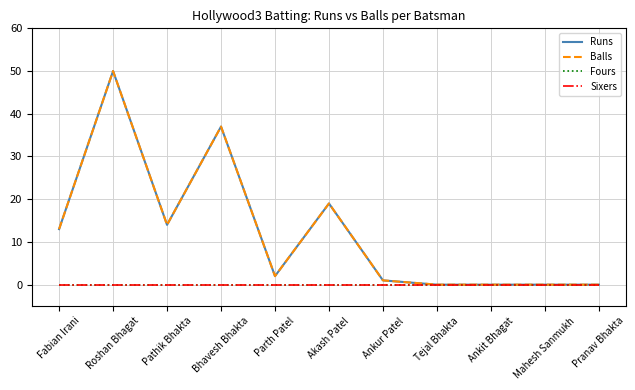

What is the label of the 5th point from the left?

Parth Patel